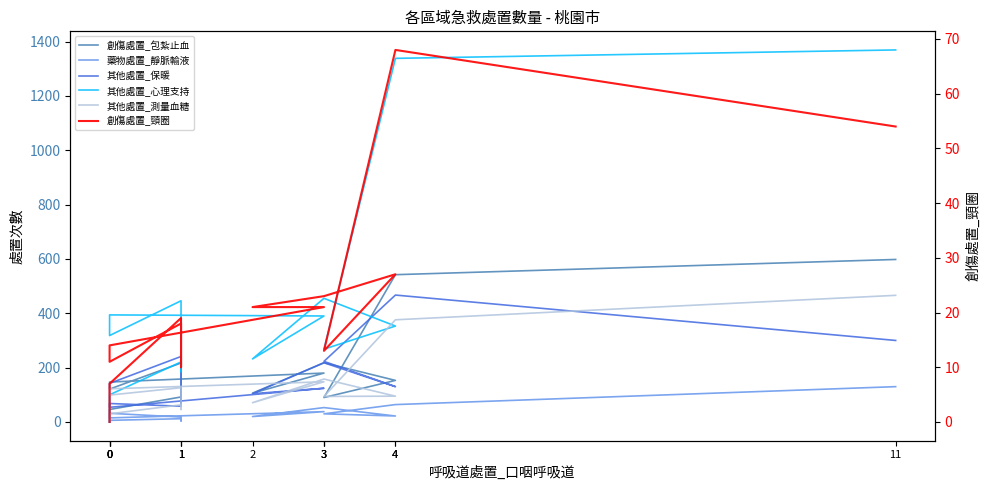

What is the sum of all 其他處置_心理支持 values?

6069